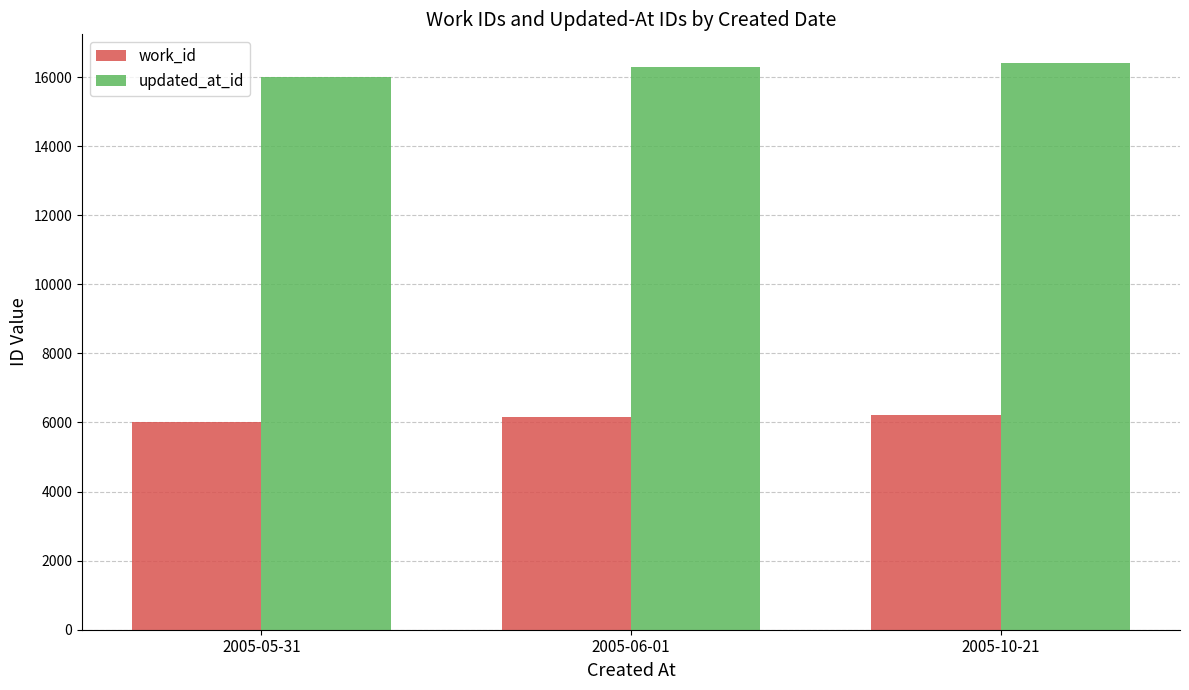

Which series has the largest total across all categories?

updated_at_id